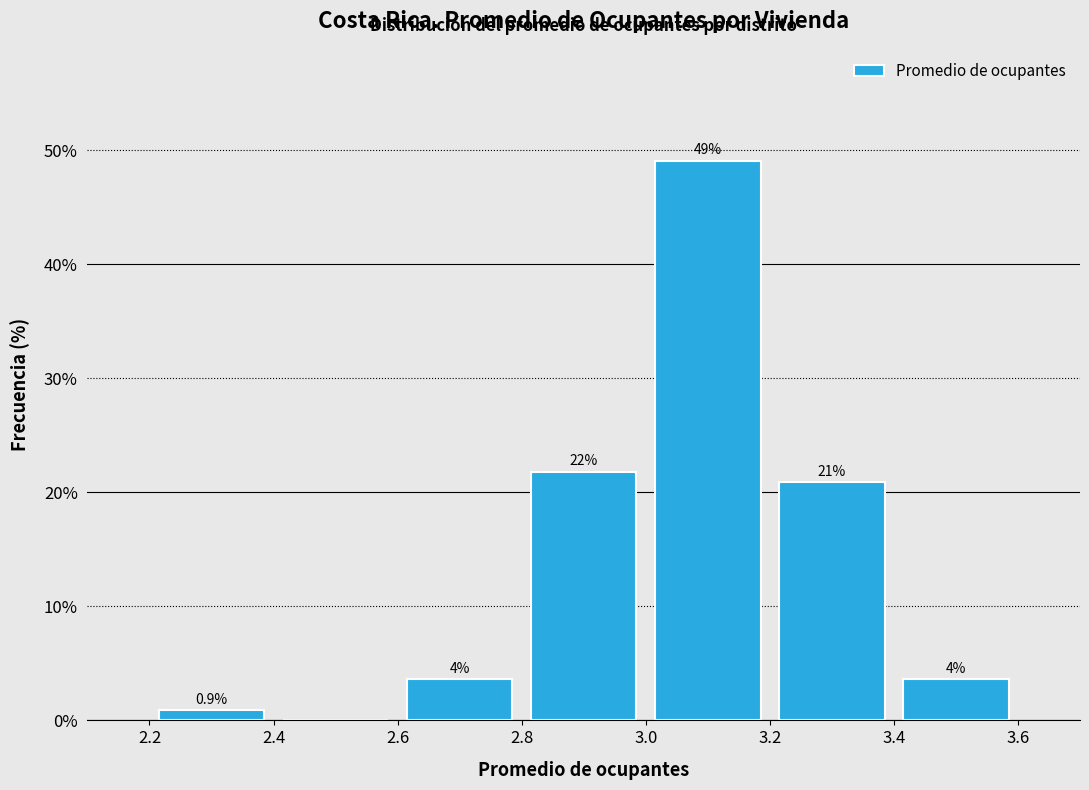

Over which range of the x-axis is the bar tallest?

3.0 to 3.2